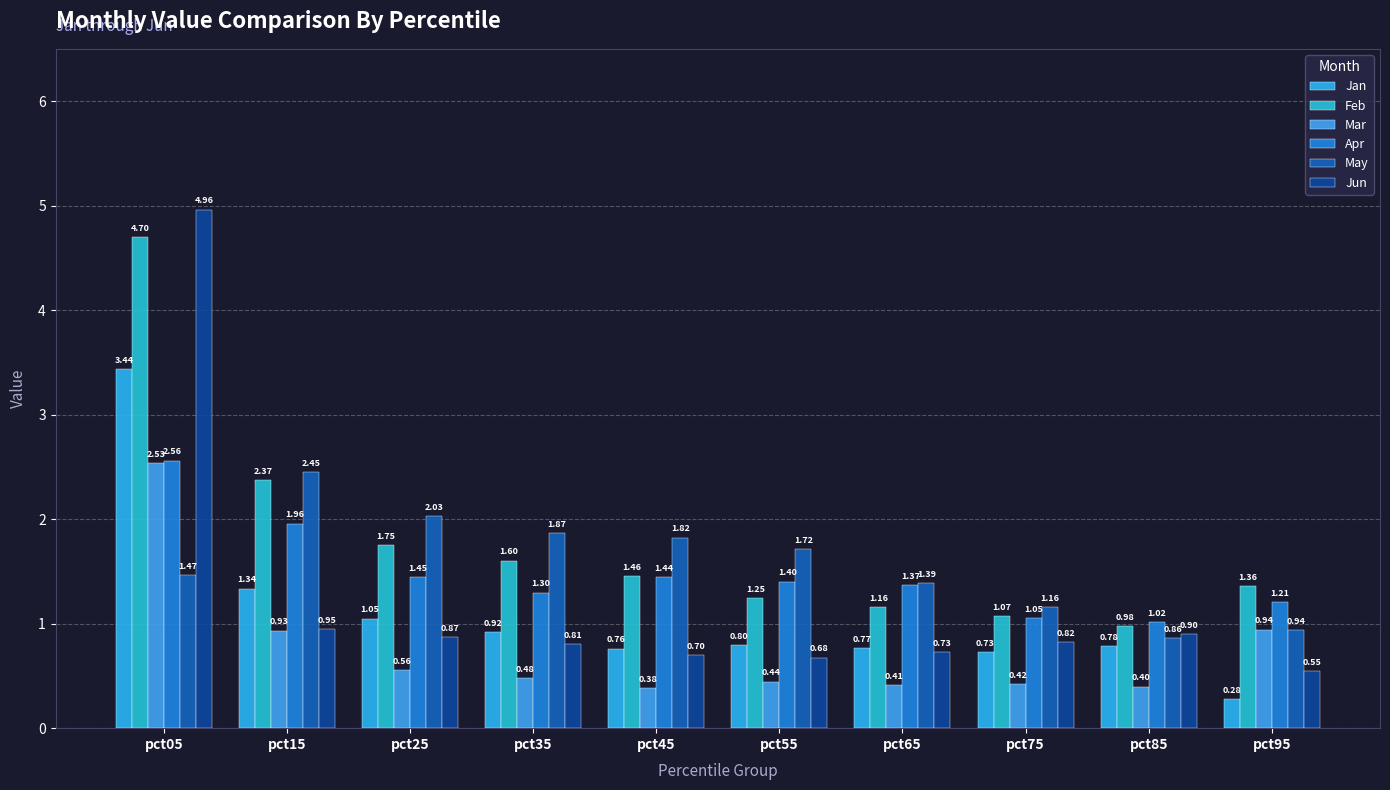

What is the highest value of the Apr series?

2.6